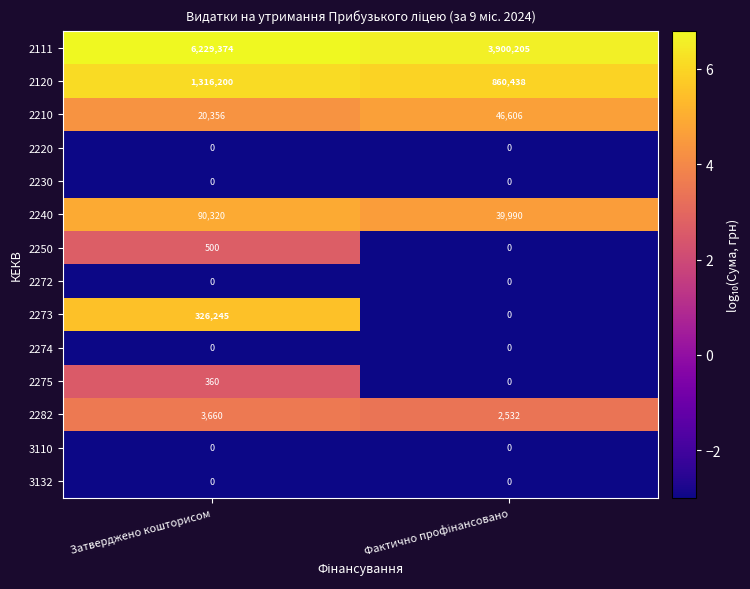

What is the difference between the highest and lowest values at Затверджено кошторисом?

6229374